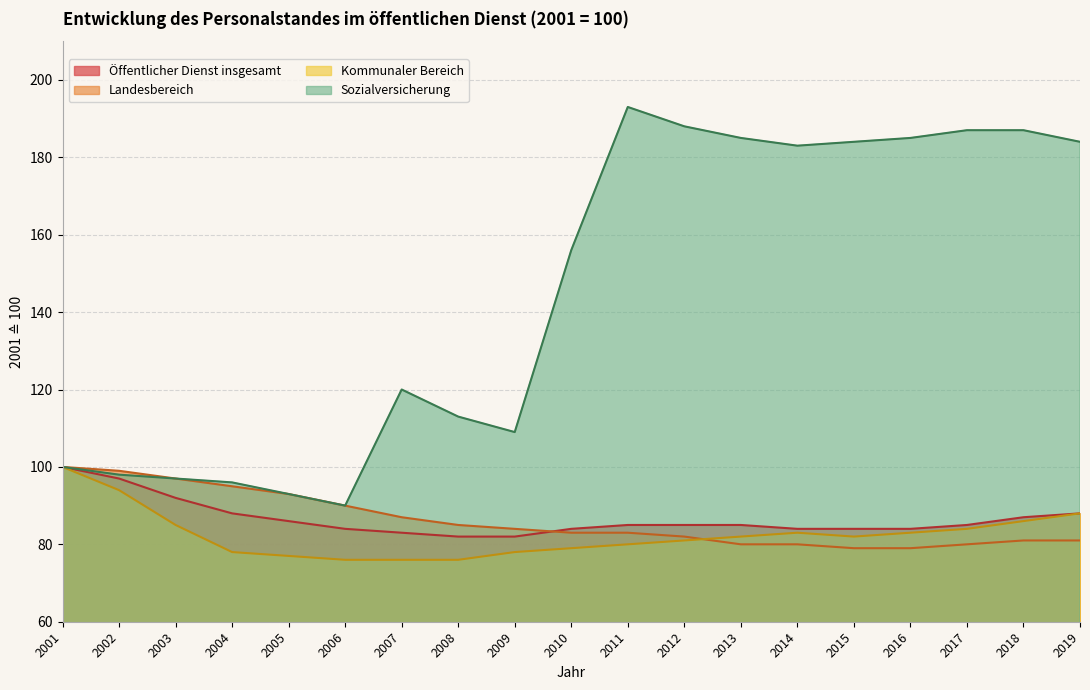

Where is Öffentlicher Dienst insgesamt nearest to the value 91?

2003